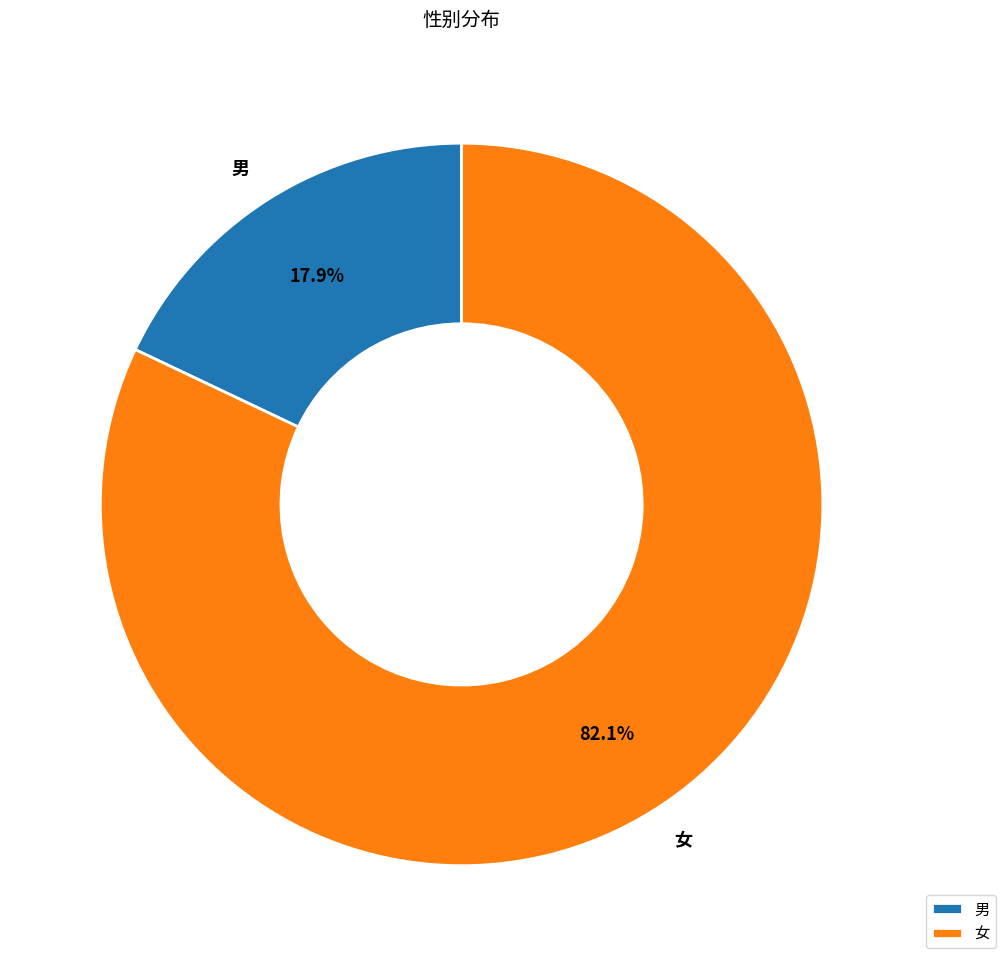

To the nearest percent, what is the average slice percentage?

50%